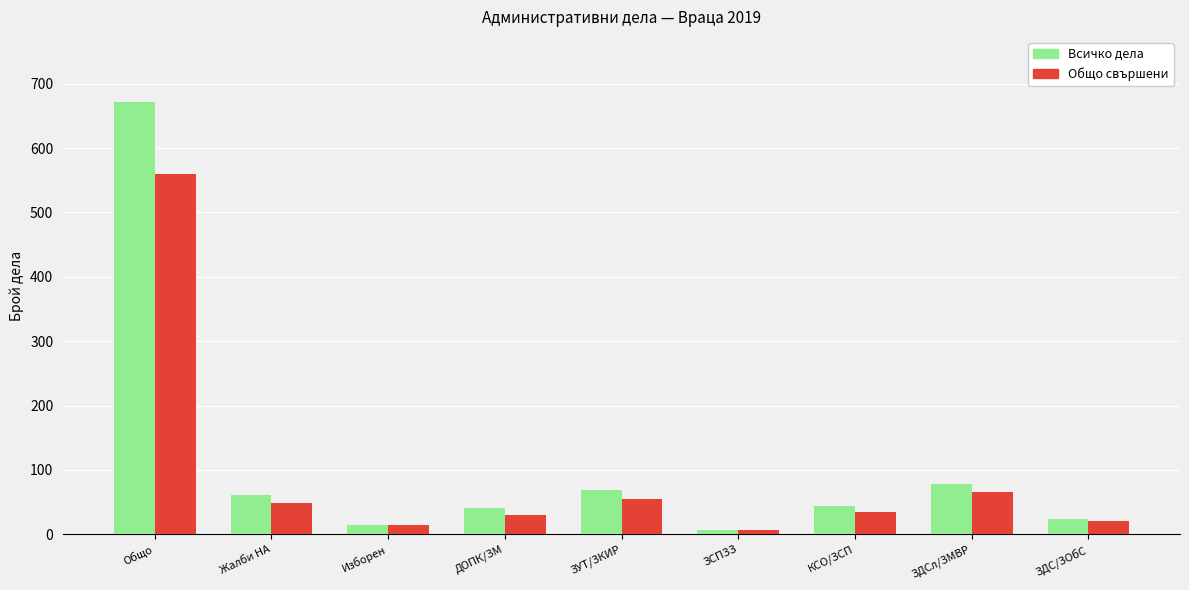

Rank the series by their average value, from lowest to highest.

Общо свършени, Всичко дела